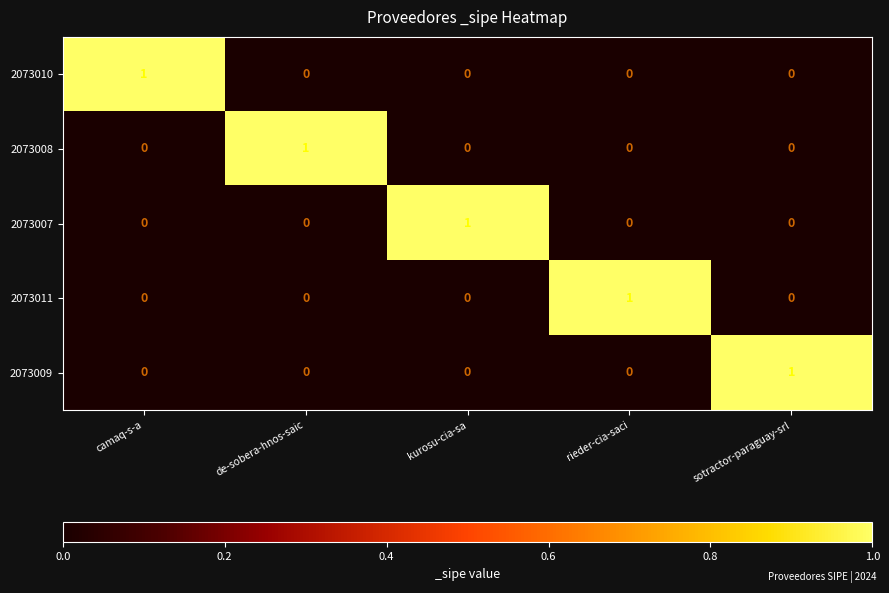

The value of 2073011 at sotractor-paraguay-srl is 0. True or false?

True